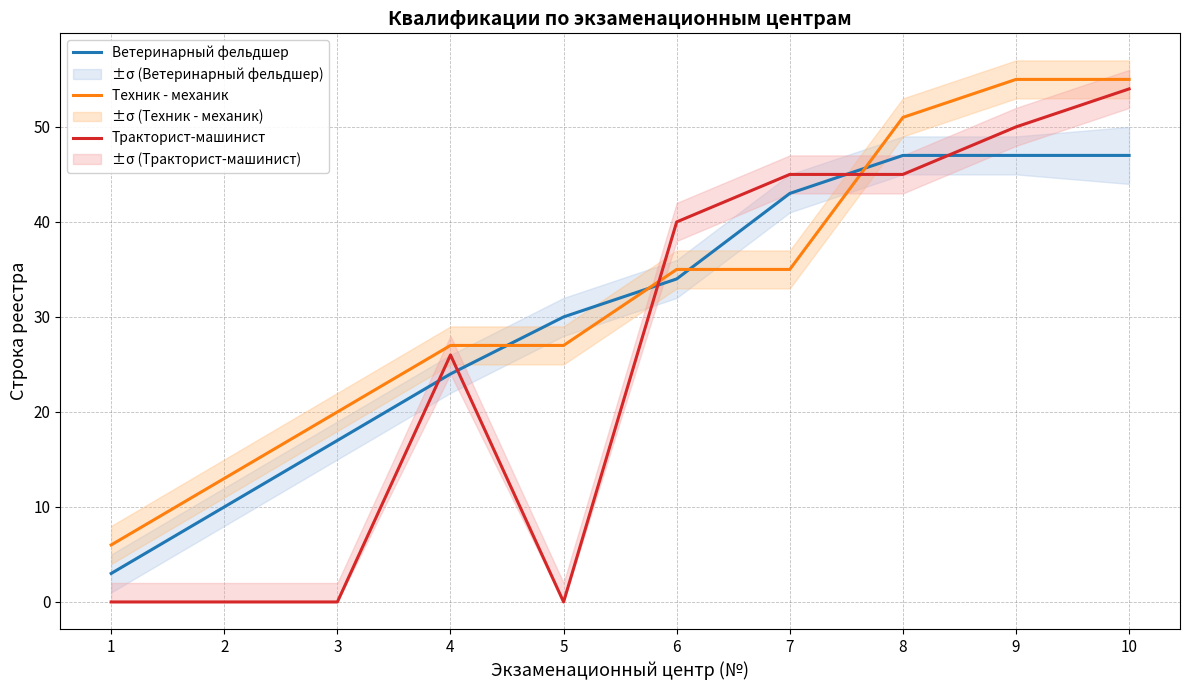

Rank the series at 10 from highest to lowest value.

Техник - механик, Тракторист-машинист, Ветеринарный фельдшер